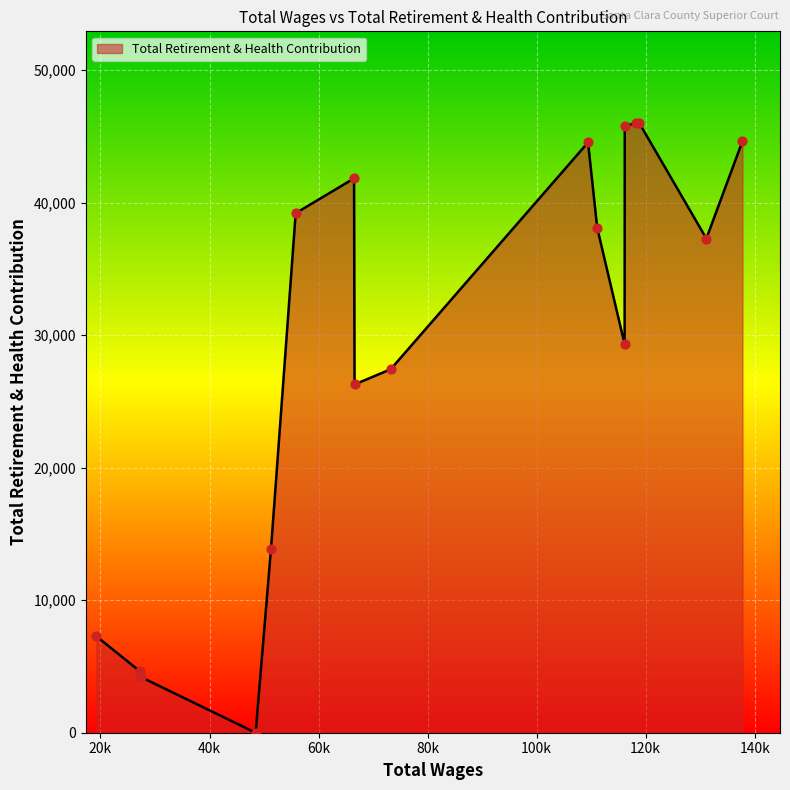

What is the maximum value shown in the chart?

46033